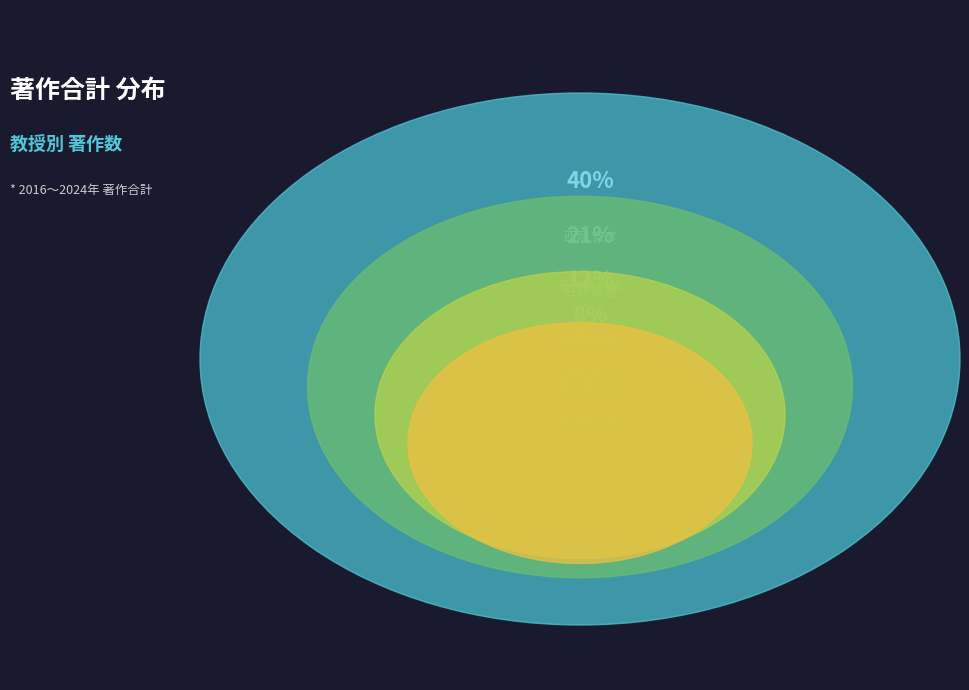

Does 酒井 徹 represent more than half of the total?

No